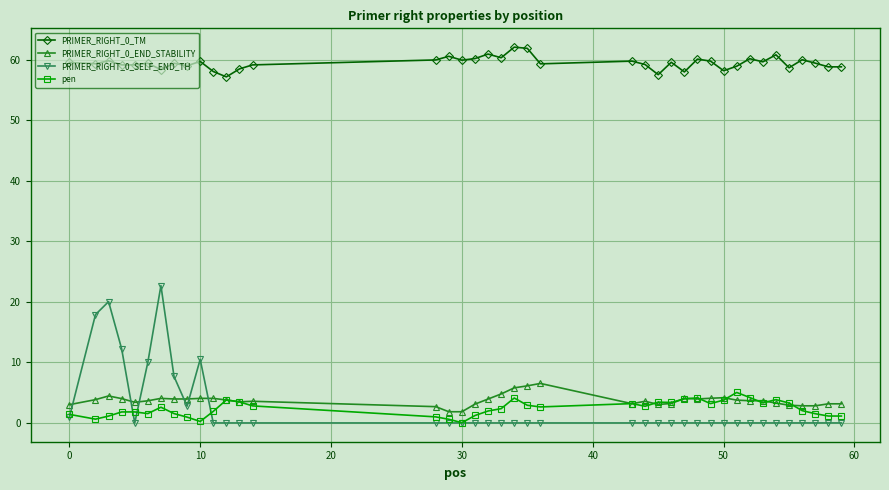

True or false: PRIMER_RIGHT_0_SELF_END_TH and PRIMER_RIGHT_0_TM cross at least once.

False